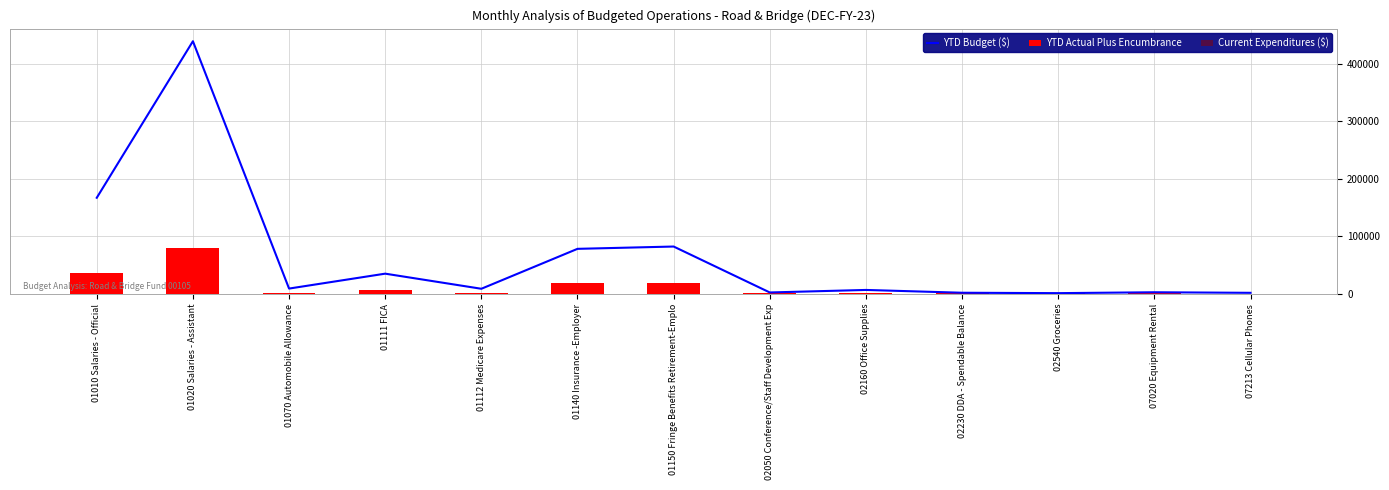

What position from the left is 01070 Automobile Allowance?

3